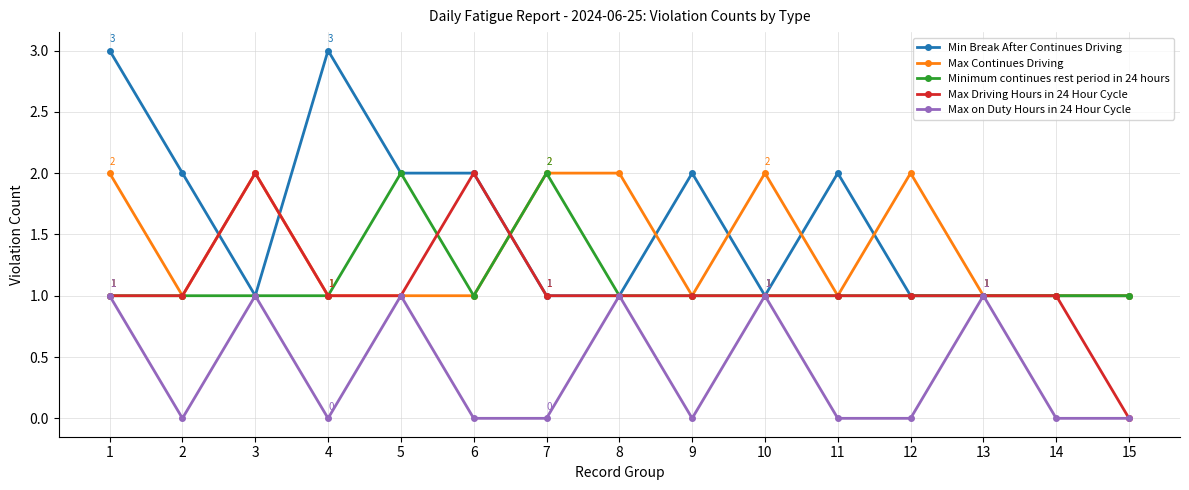

What is the difference between the maximum and minimum values in the Min Break After Continues Driving series?

2